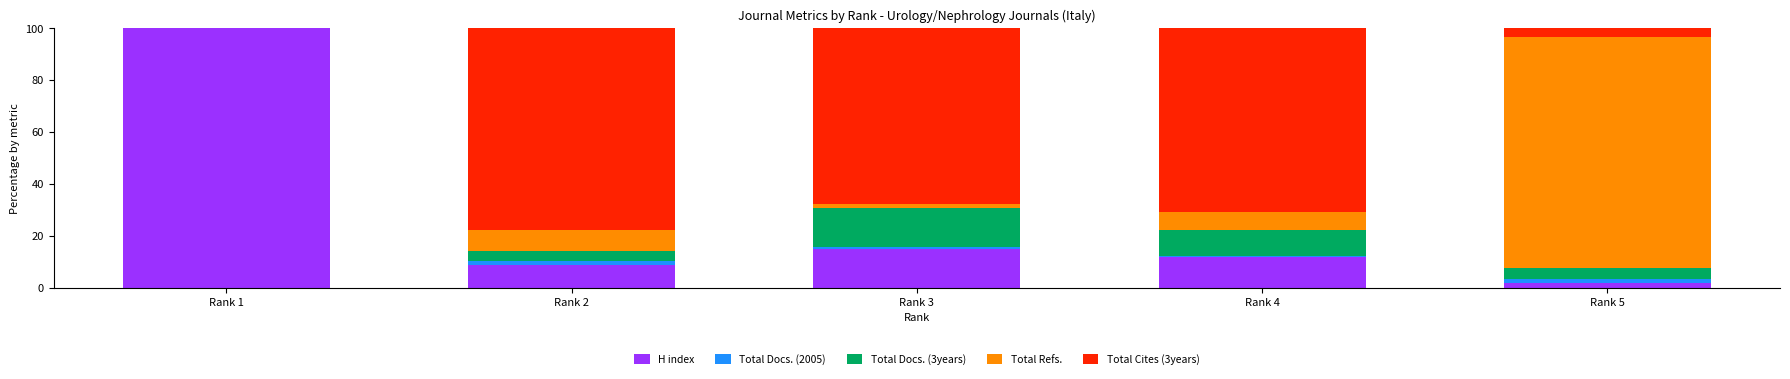

At which label is H index closest to 50?

Rank 3